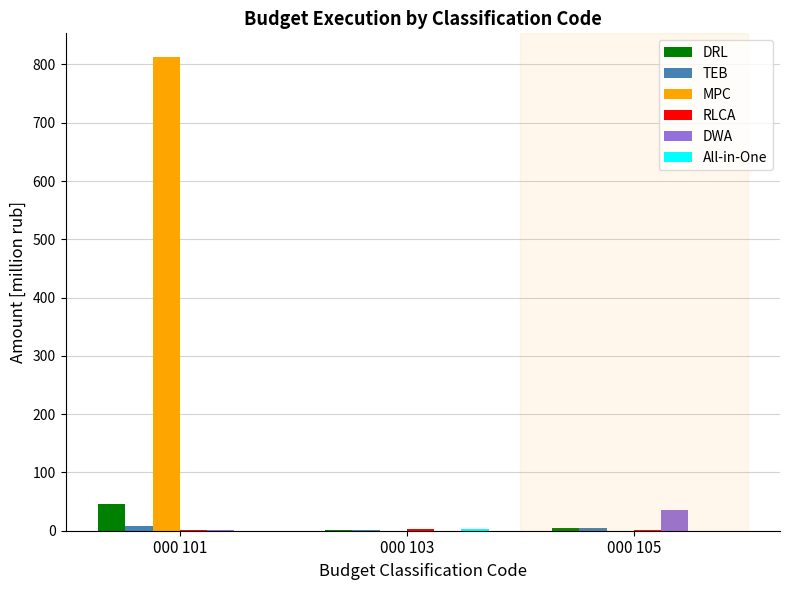

The MPC series shows 0.2 at 000 103. True or false?

True